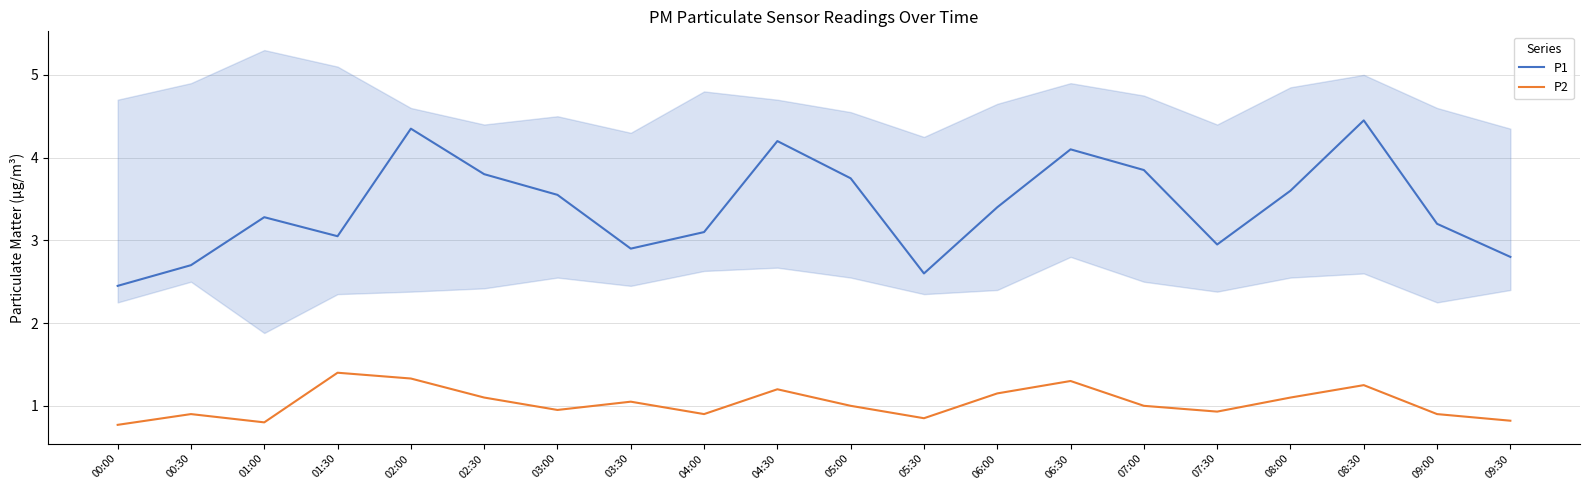

Rank the series by their maximum value, from highest to lowest.

P1, P2